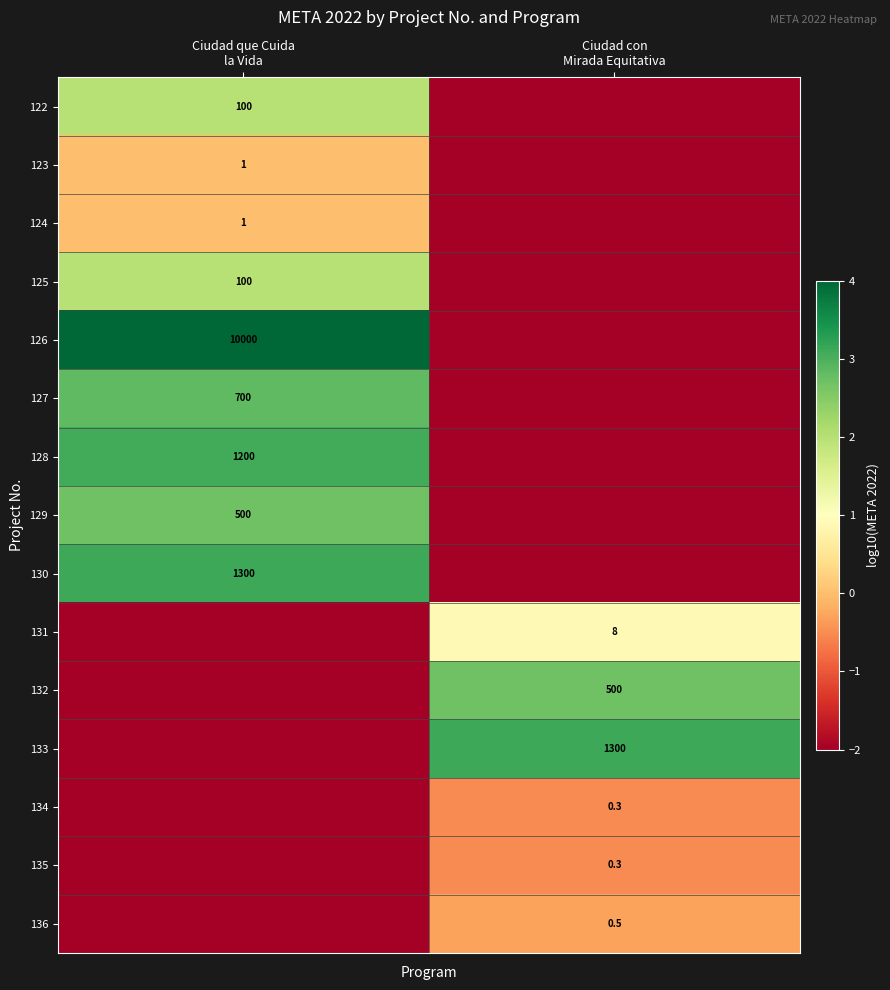

At Ciudad que Cuida la Vida, list the series in order from largest to smallest.

126, 130, 128, 127, 129, 122, 125, 123, 124, 131, 132, 133, 134, 135, 136